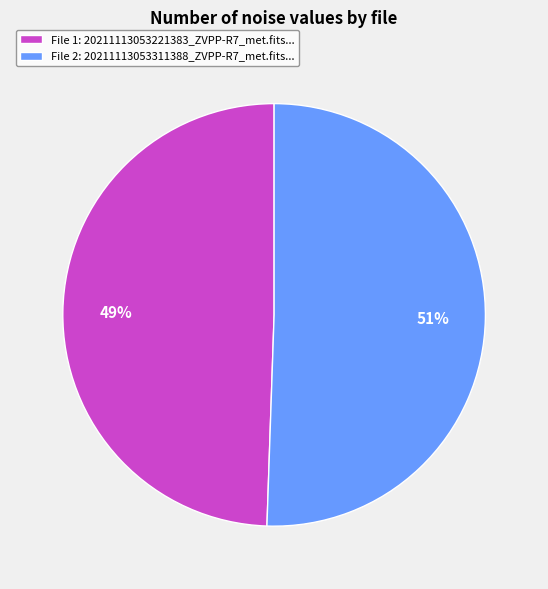

Combined, do File 1: 20211113053221383_ZVPP-R7_met.fits... and File 2: 20211113053311388_ZVPP-R7_met.fits... account for over 50%?

Yes